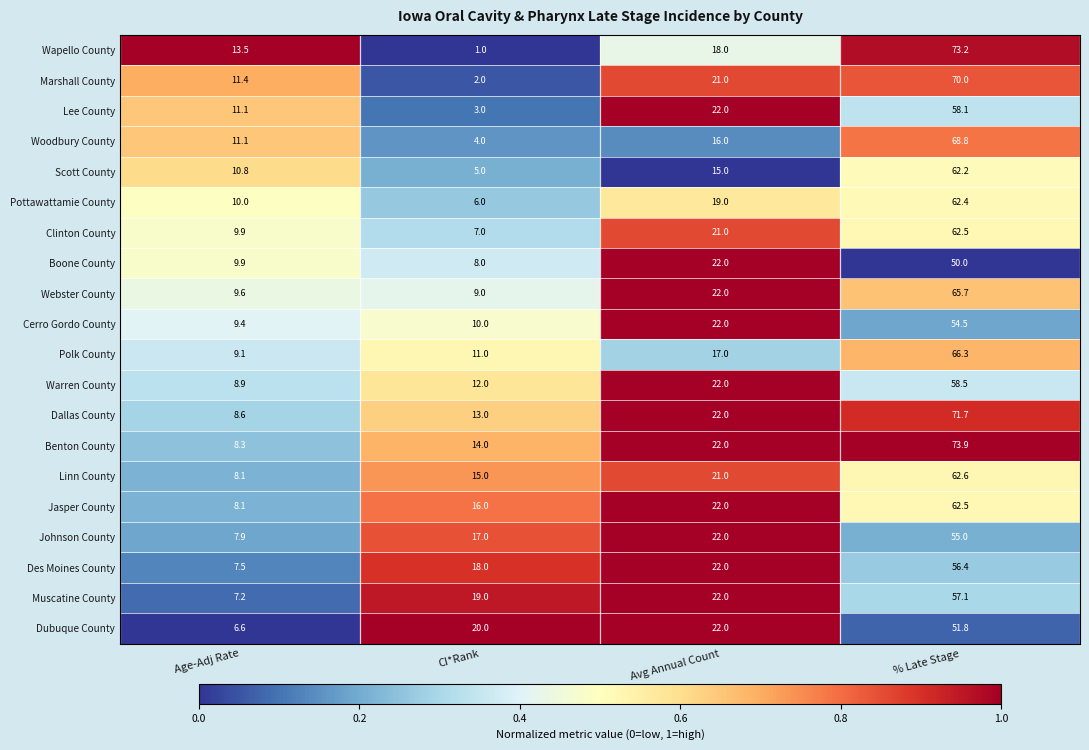

Which category has the highest value across all series?

% Late Stage